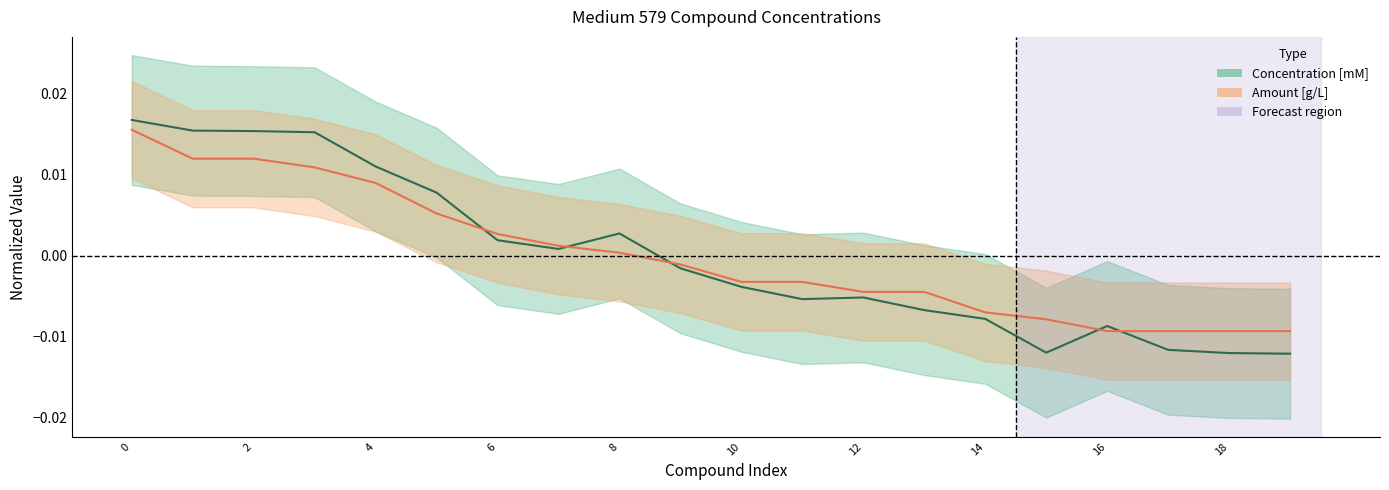

Which series changed the most between 2 and 10?

Concentration [mM]